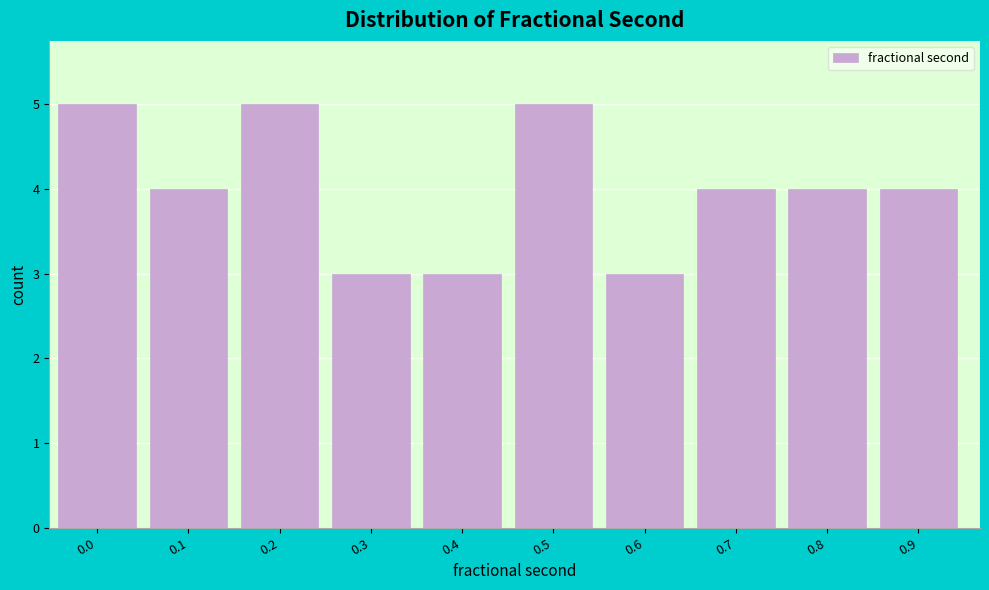

Reading left to right, extract all data points from this chart.

0.0=5	0.1=4	0.2=5	0.3=3	0.4=3	0.5=5	0.6=3	0.7=4	0.8=4	0.9=4